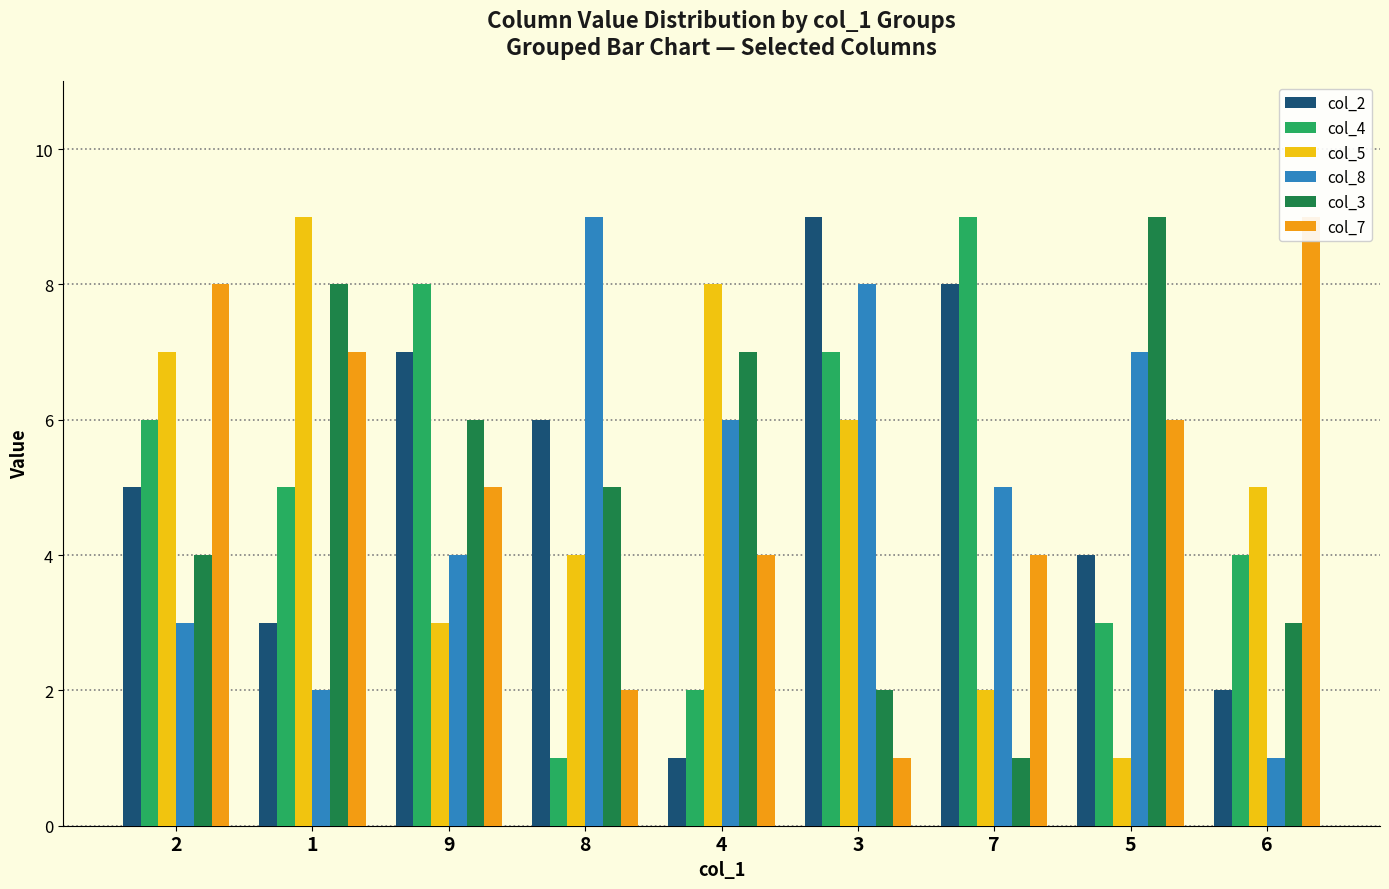

Between 2 and 1, which series saw the biggest shift?

col_3